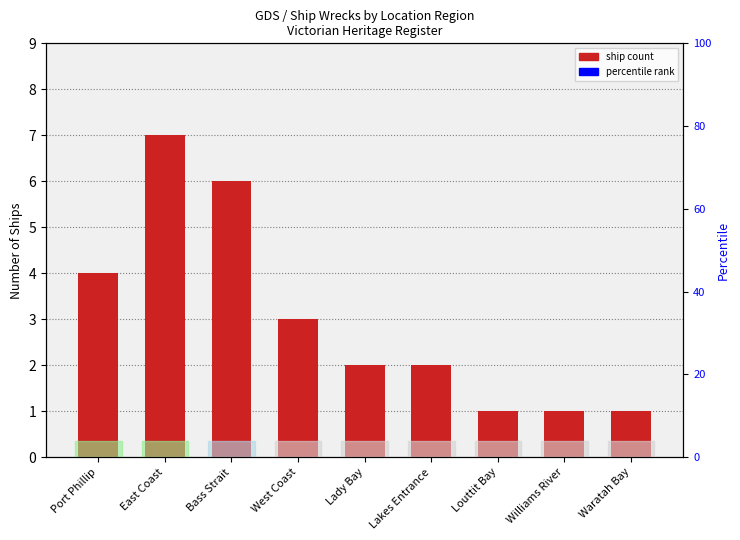

At which label is the value closest to 4?

Port Phillip